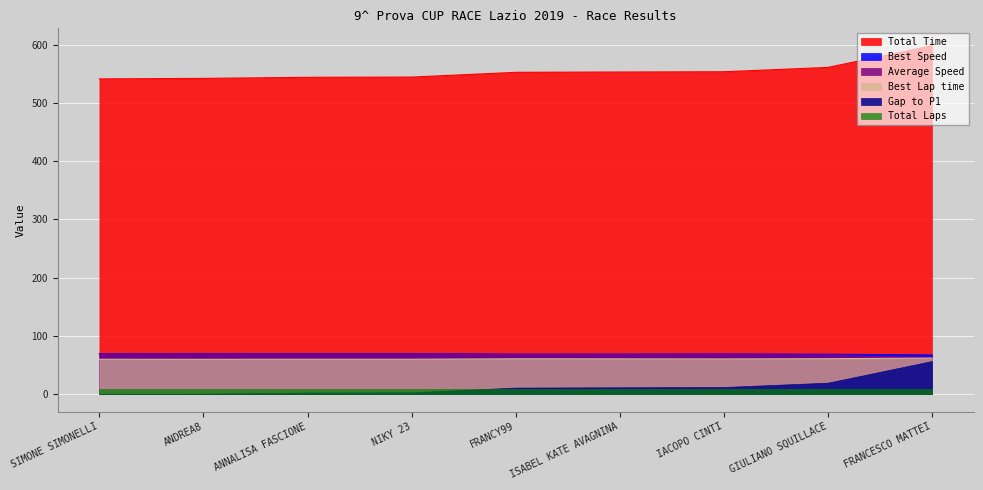

True or false: Total Laps and Total Time intersect in this chart.

False